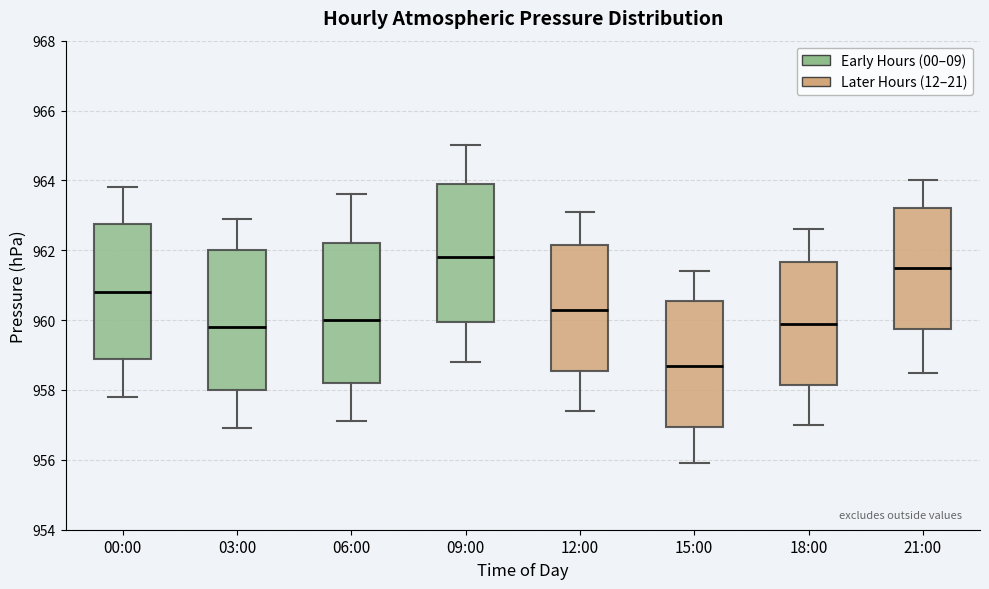

Where is the lower edge of the box for 15:00 on the y-axis? The values are not printed on the chart, so give them approximately, as read against the axis.

957.0